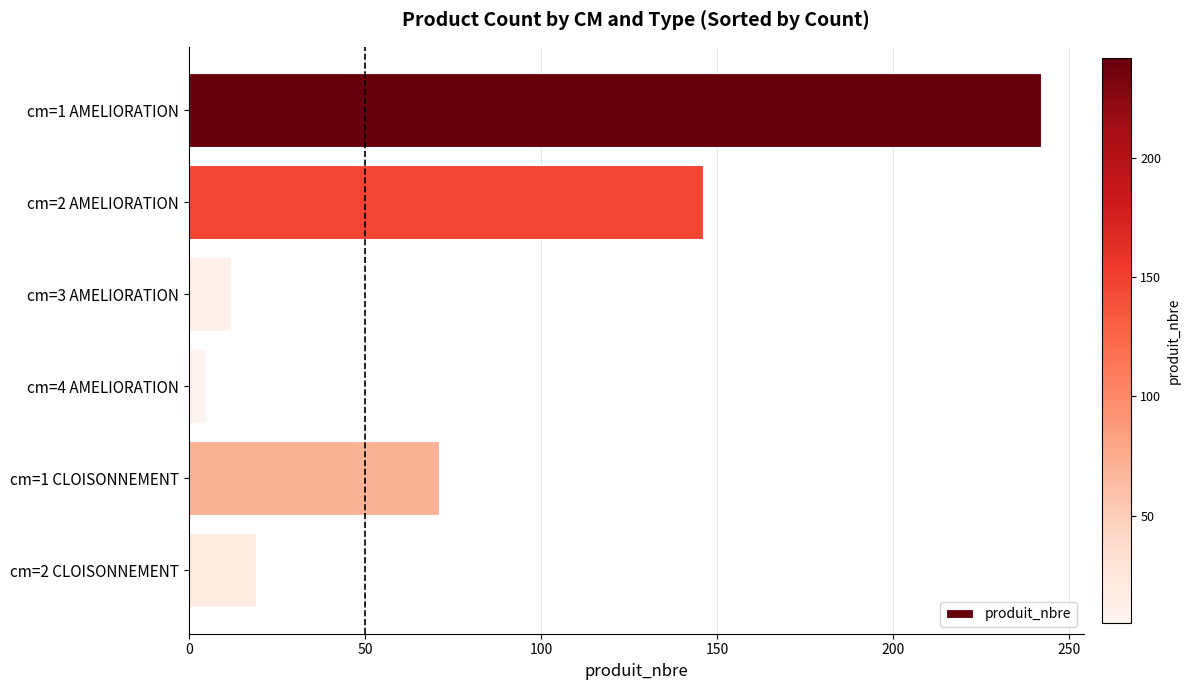

What is the label of the 2nd bar from the bottom?

cm=1 CLOISONNEMENT